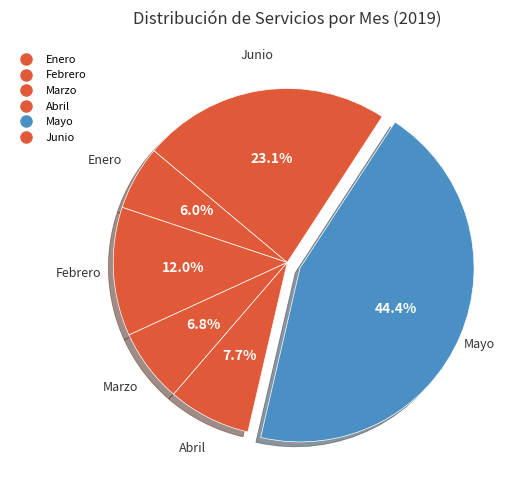

Rank the categories by value from highest to lowest.

Mayo, Junio, Febrero, Abril, Marzo, Enero